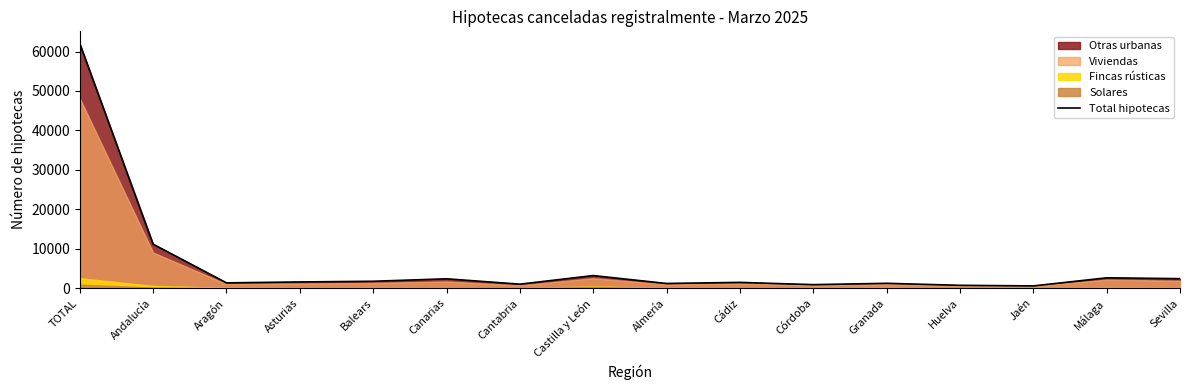

The chart shows a value of 1298 at Canarias. True or false?

False